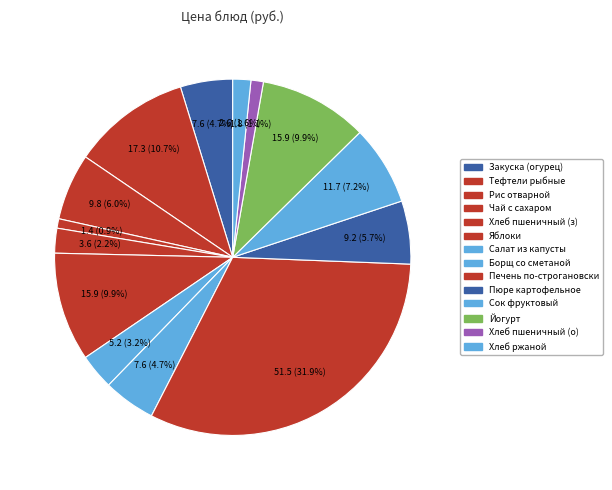

To the nearest percent, what is the average slice percentage?

7%